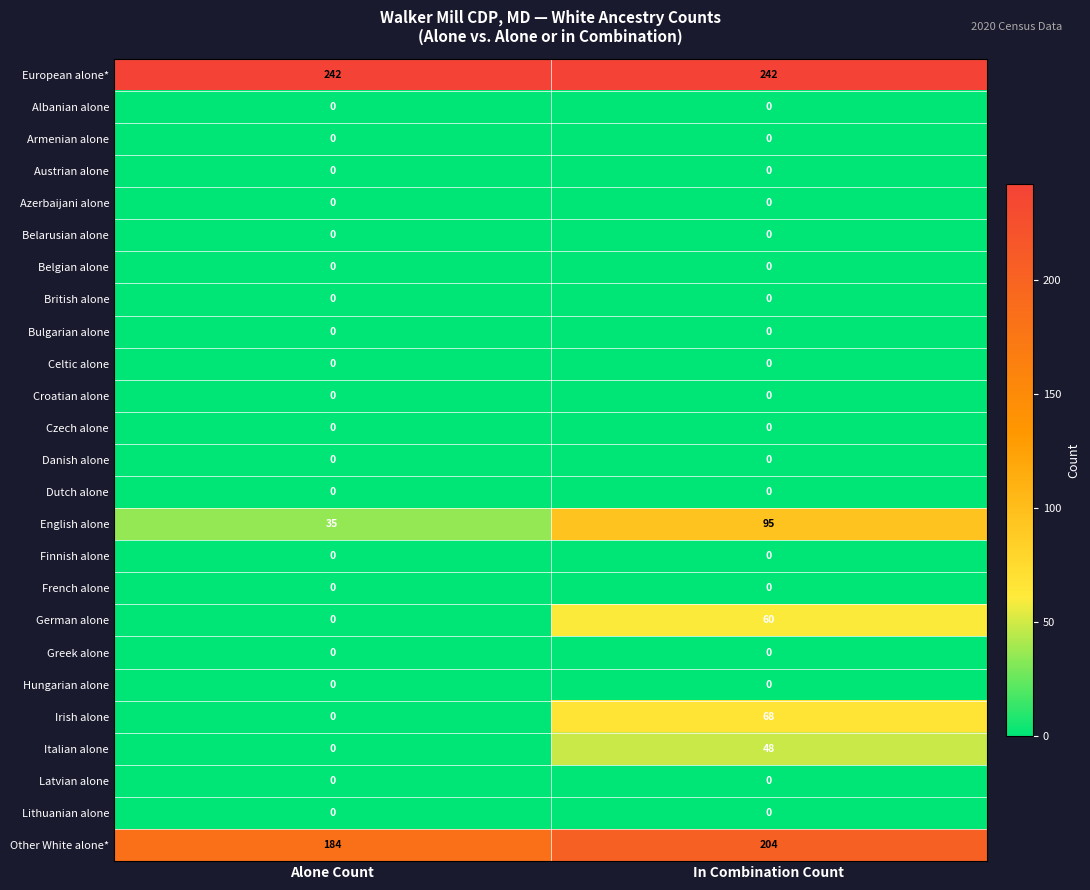

The value of German alone at In Combination Count is 60. True or false?

True